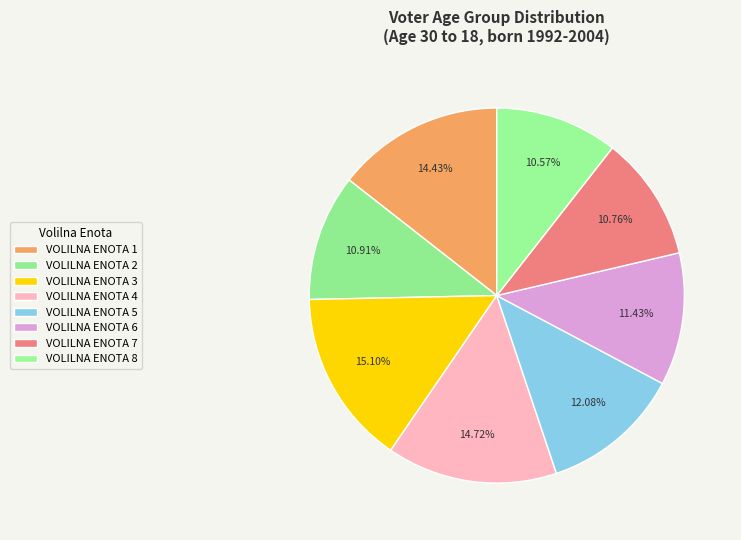

How many slices are in this pie chart?

8